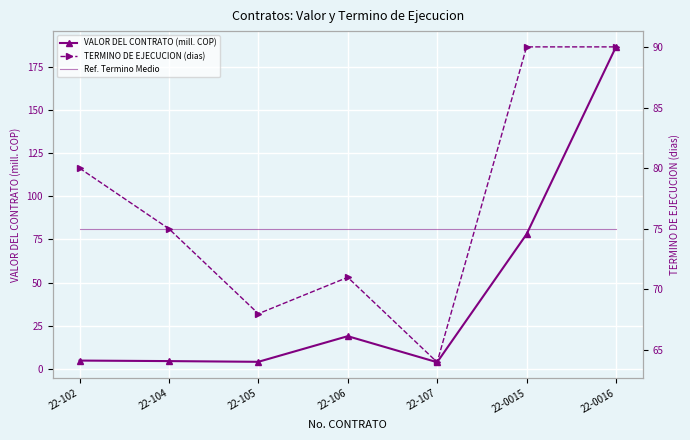

What is the difference between the second highest and second lowest values in the TERMINO DE EJECUCION (dias) series?

22.0